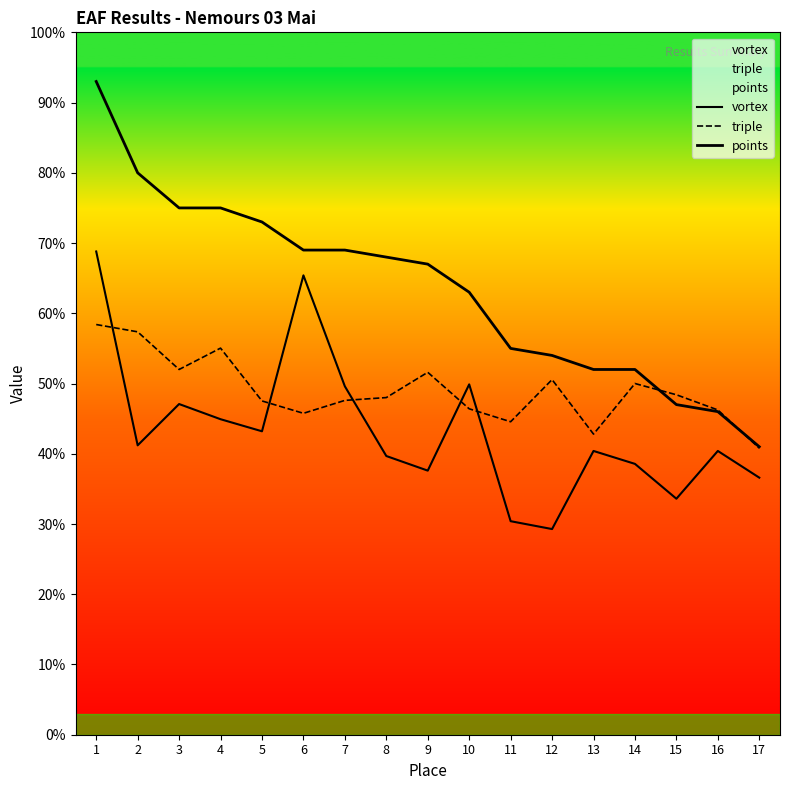

What are all the series names shown in the legend?

vortex, triple, points